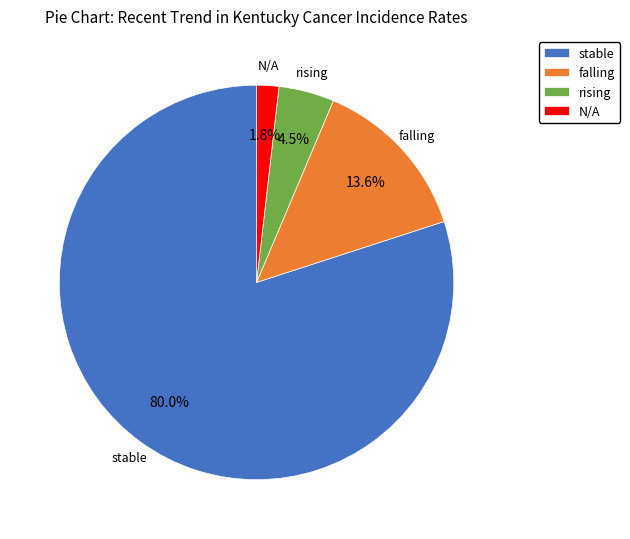

Which category has the smallest portion of the pie?

N/A